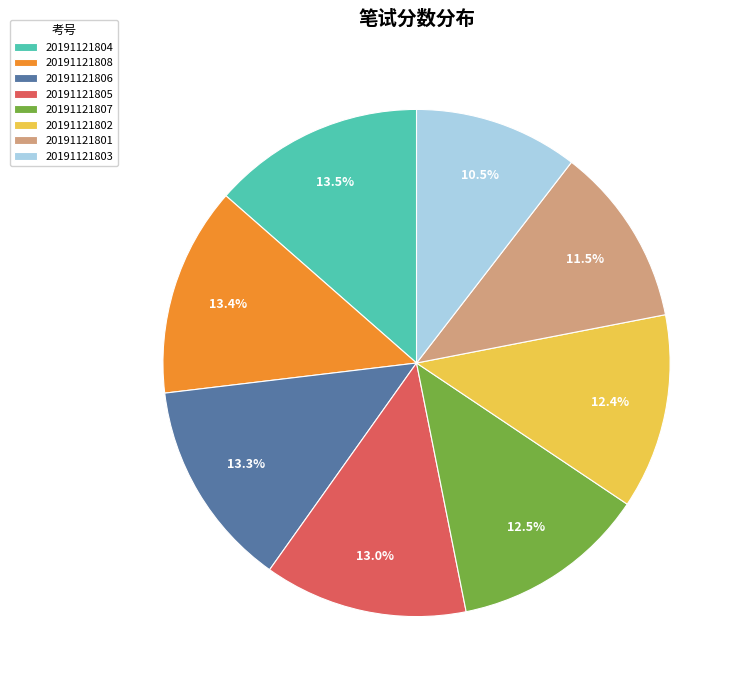

To the nearest percent, what portion does 20191121802 represent?

12%